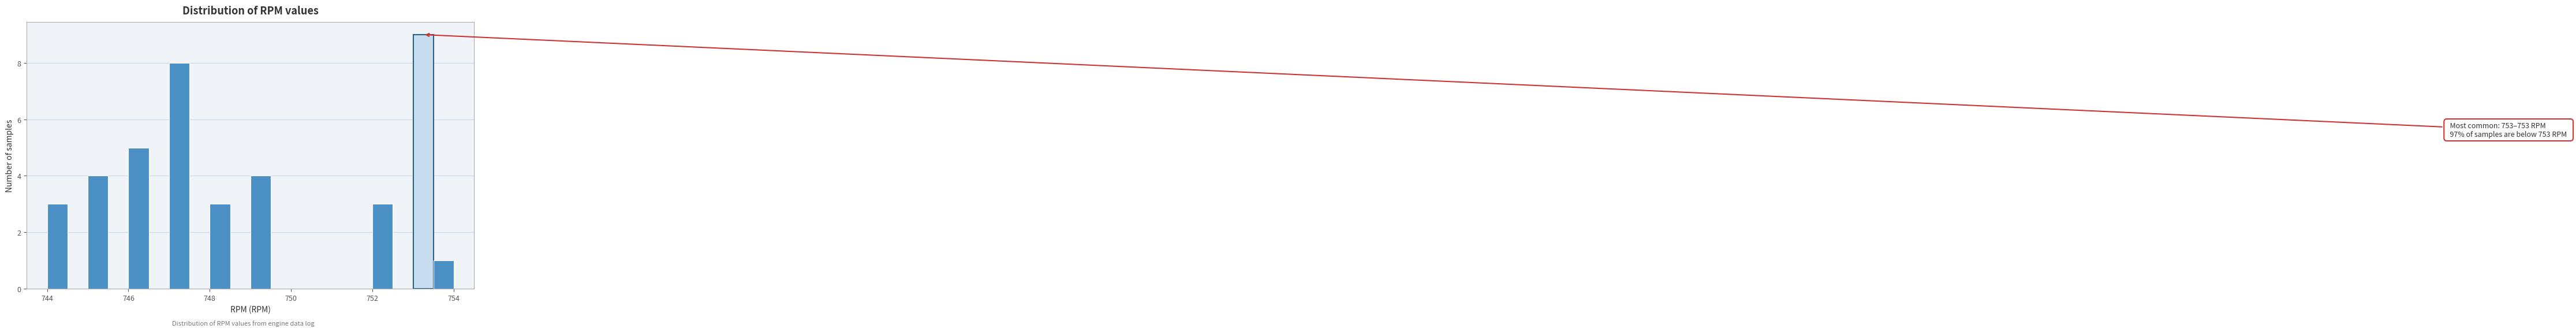

Around what value on the x-axis is the tallest bar? Give the approximate position of its centre, as read against the axis.

753.2